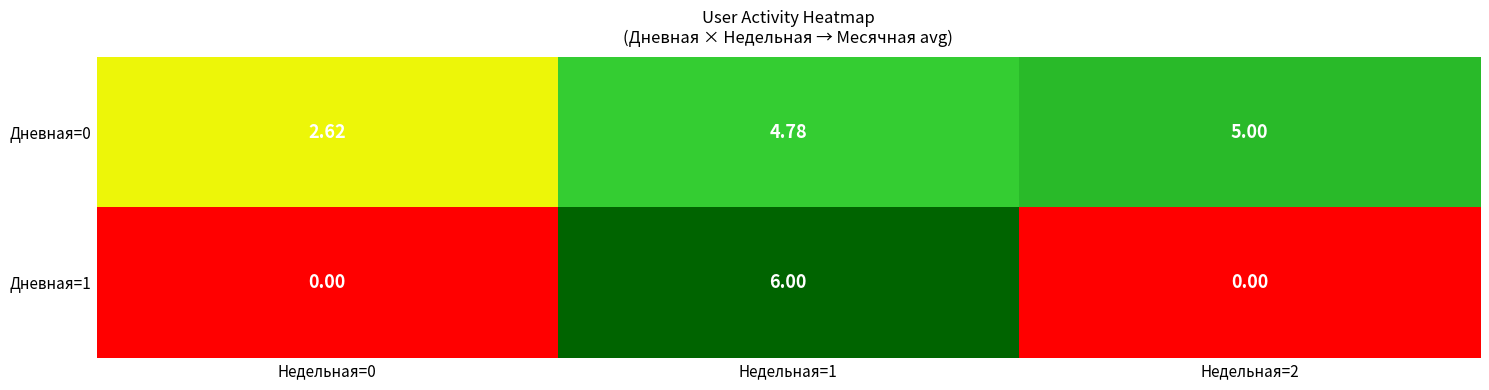

List the series in order of their overall mean, highest first.

Дневная=0, Дневная=1